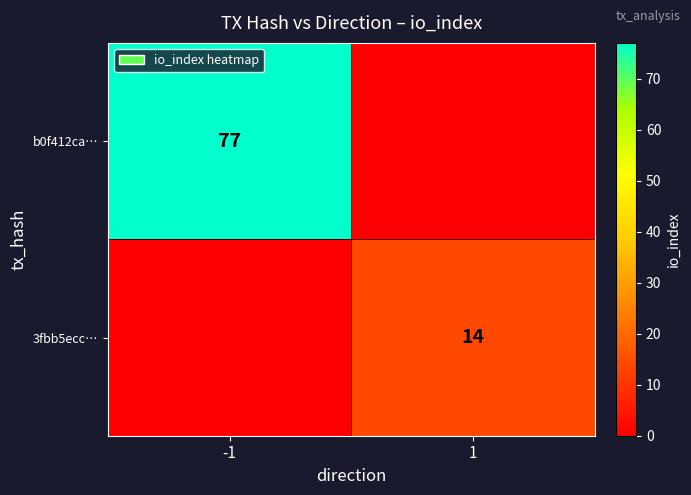

Is the value of 3fbb5ecc… at 1 greater than the value of b0f412ca… at -1?

No